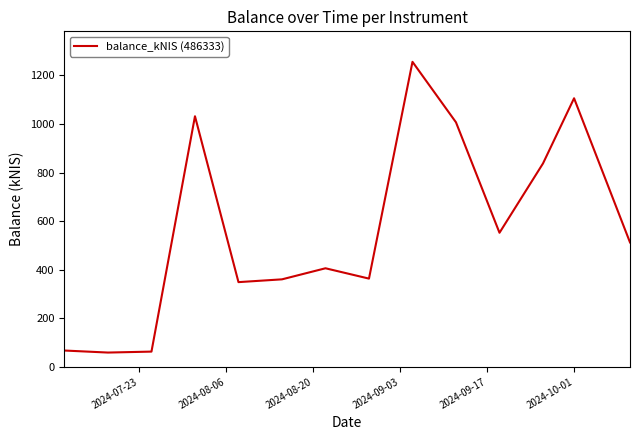

How many lines are shown in the chart?

1